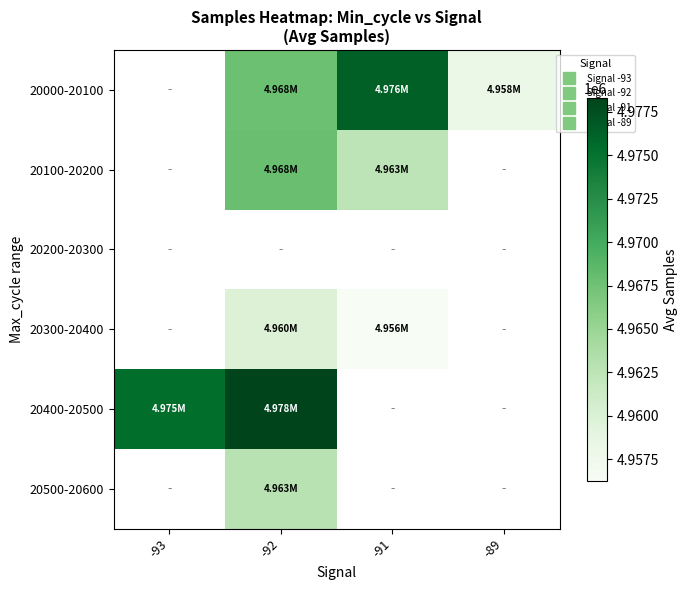

How many data points does each series have?

4